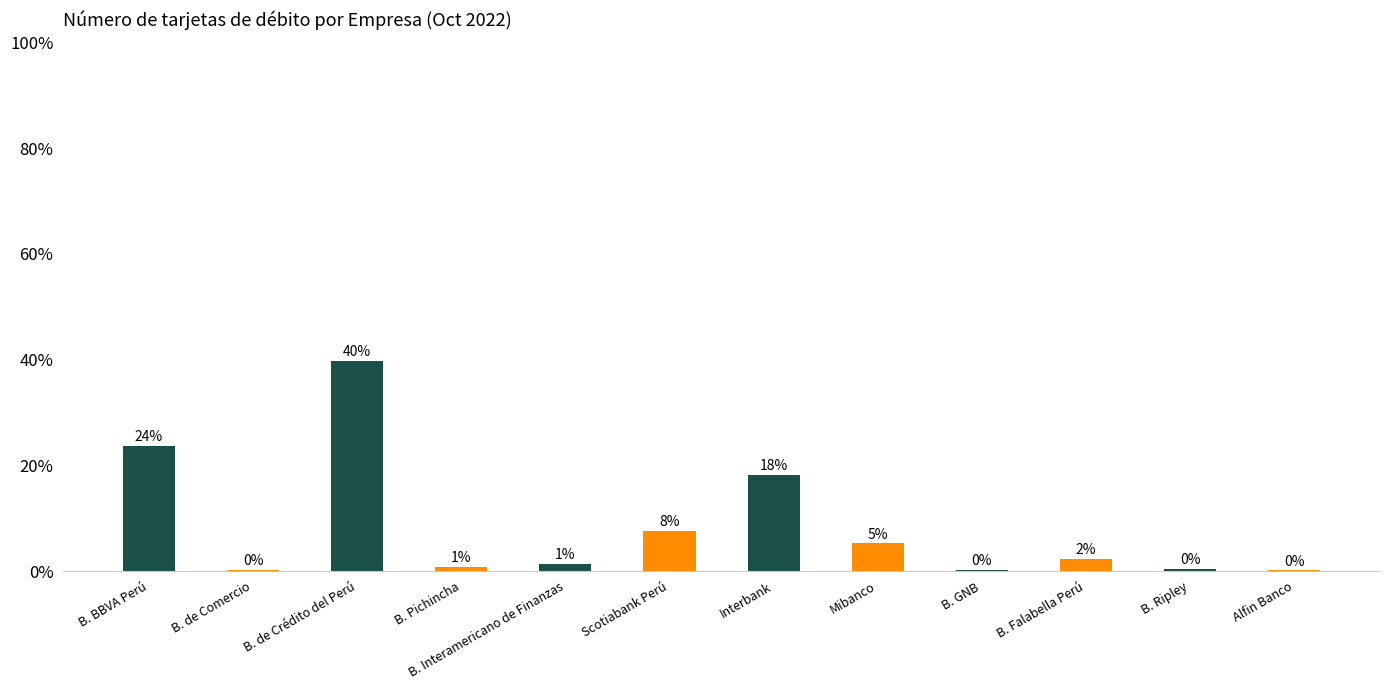

What is the difference between the values at B. Falabella Perú and B. BBVA Perú?

21.3